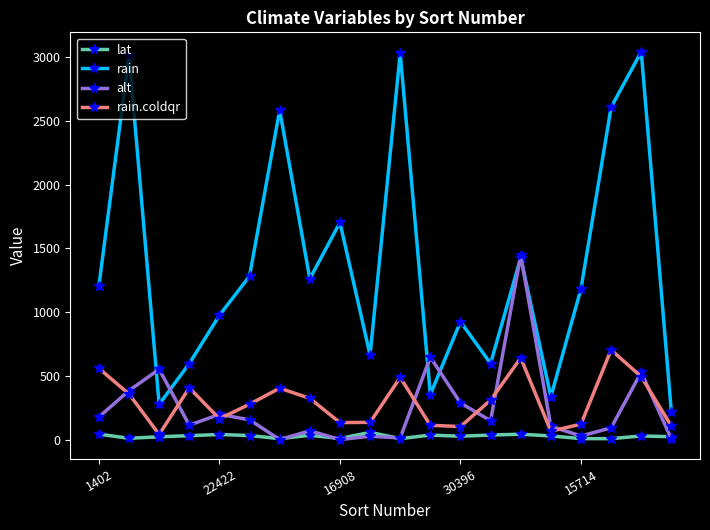

What is the value of the rain point at the 3rd from the left?

278.0